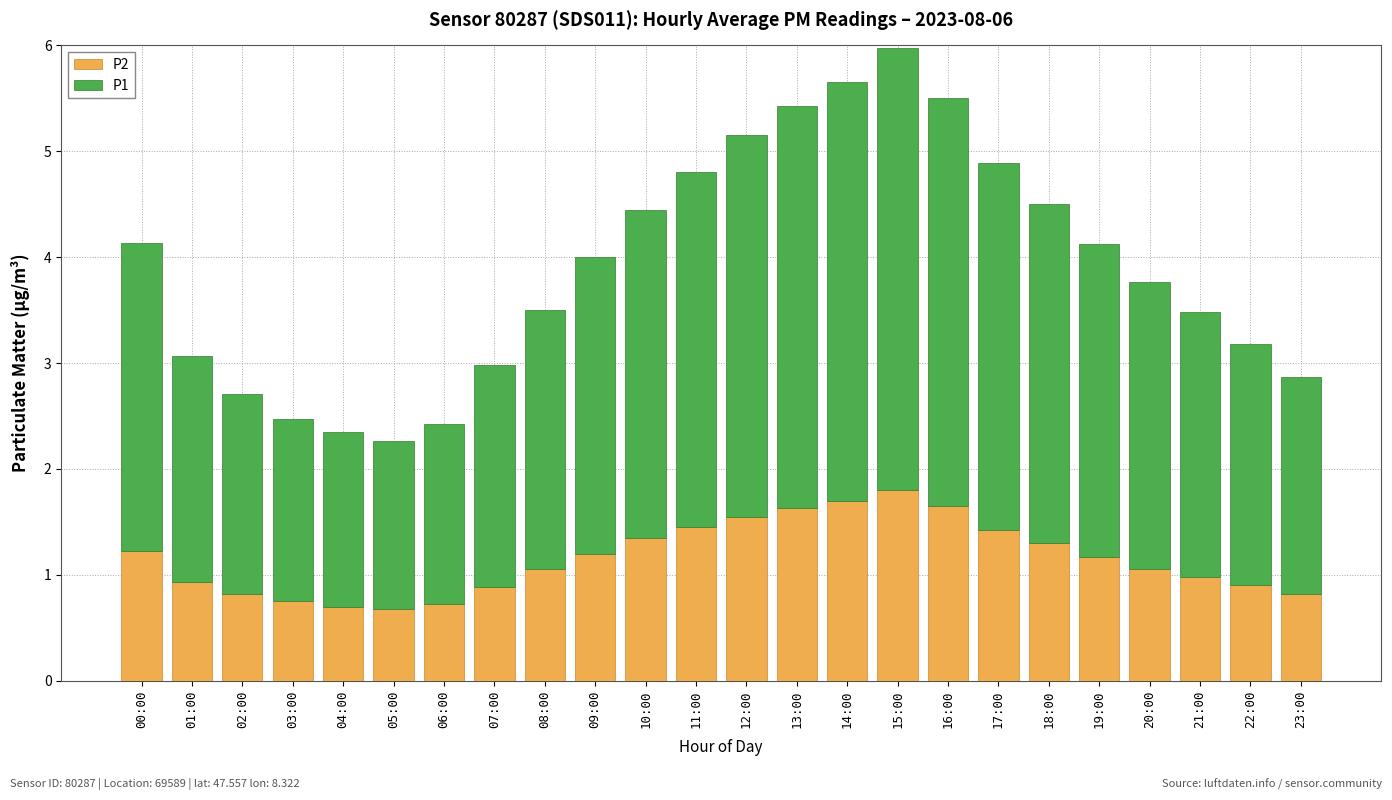

What is the total value across all series at 01:00?

3.1